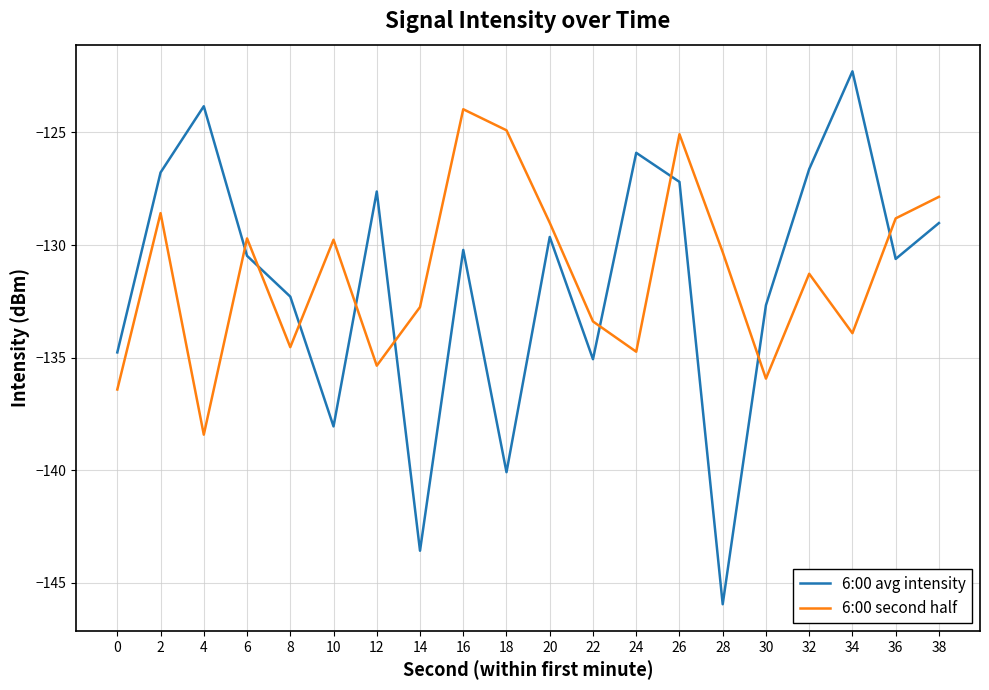

How many lines are shown in the chart?

2